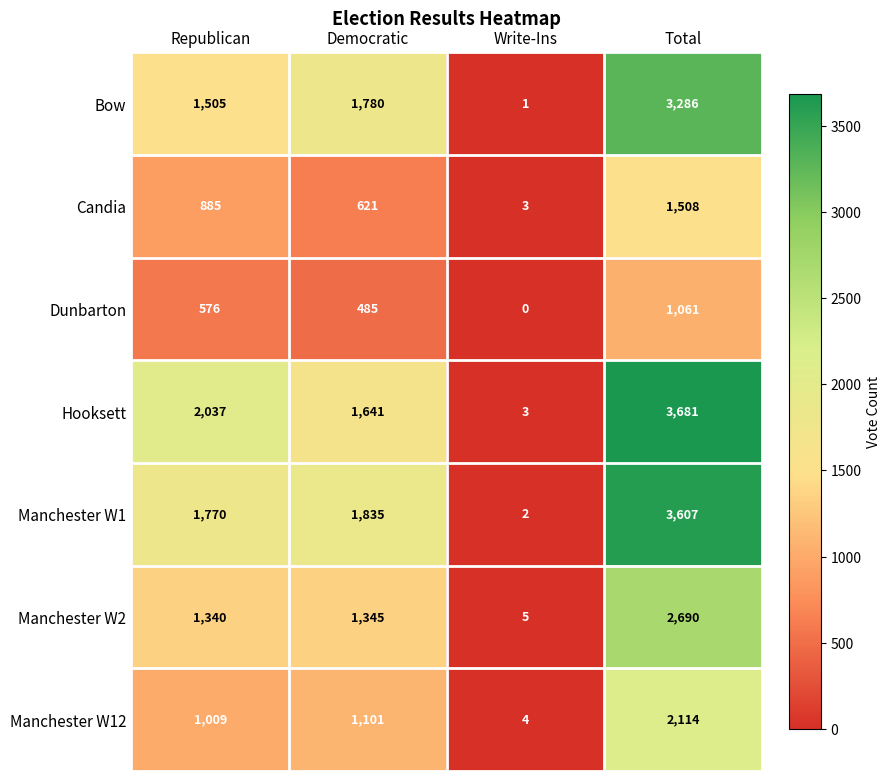

Rank the series at Total from highest to lowest value.

Hooksett, Manchester W1, Bow, Manchester W2, Manchester W12, Candia, Dunbarton